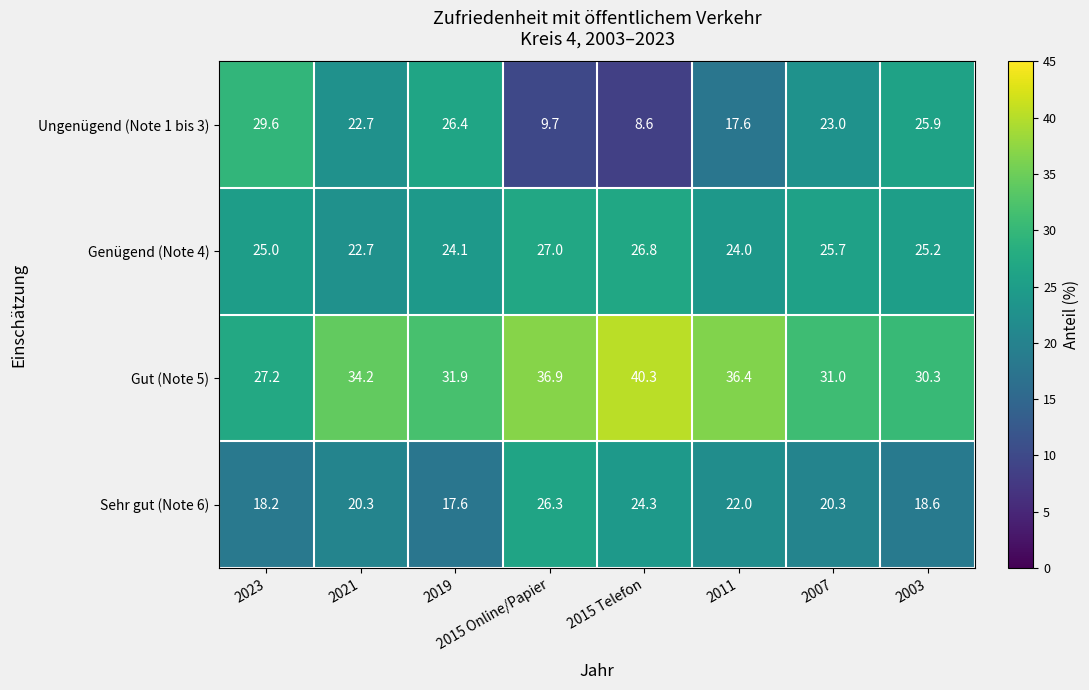

What is the difference between the maximum and minimum values in the Ungenügend (Note 1 bis 3) series?

21.0